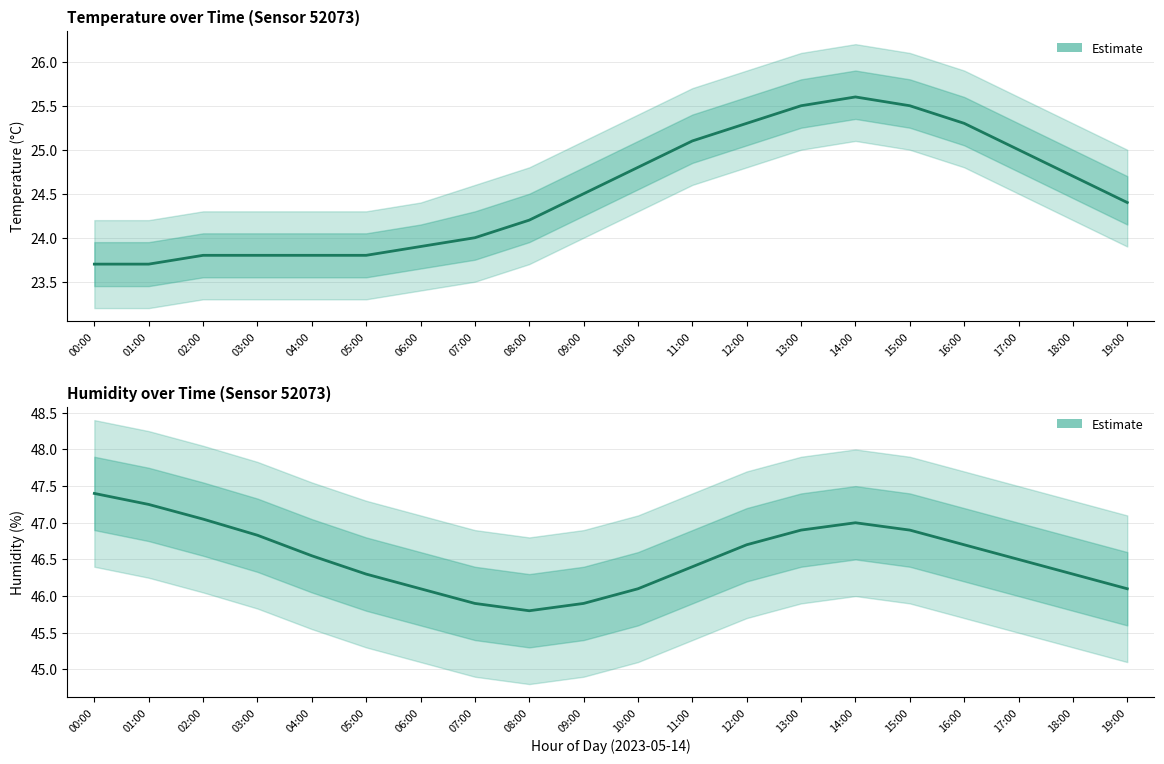

At which category is the sum across all series the highest?

14:00